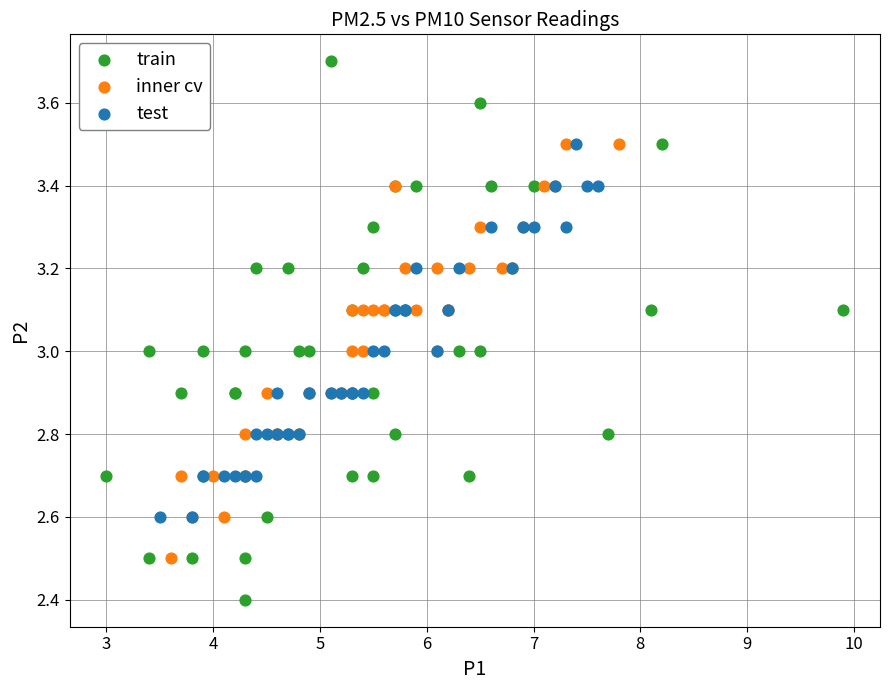

Which series contains the highest Y value?

train